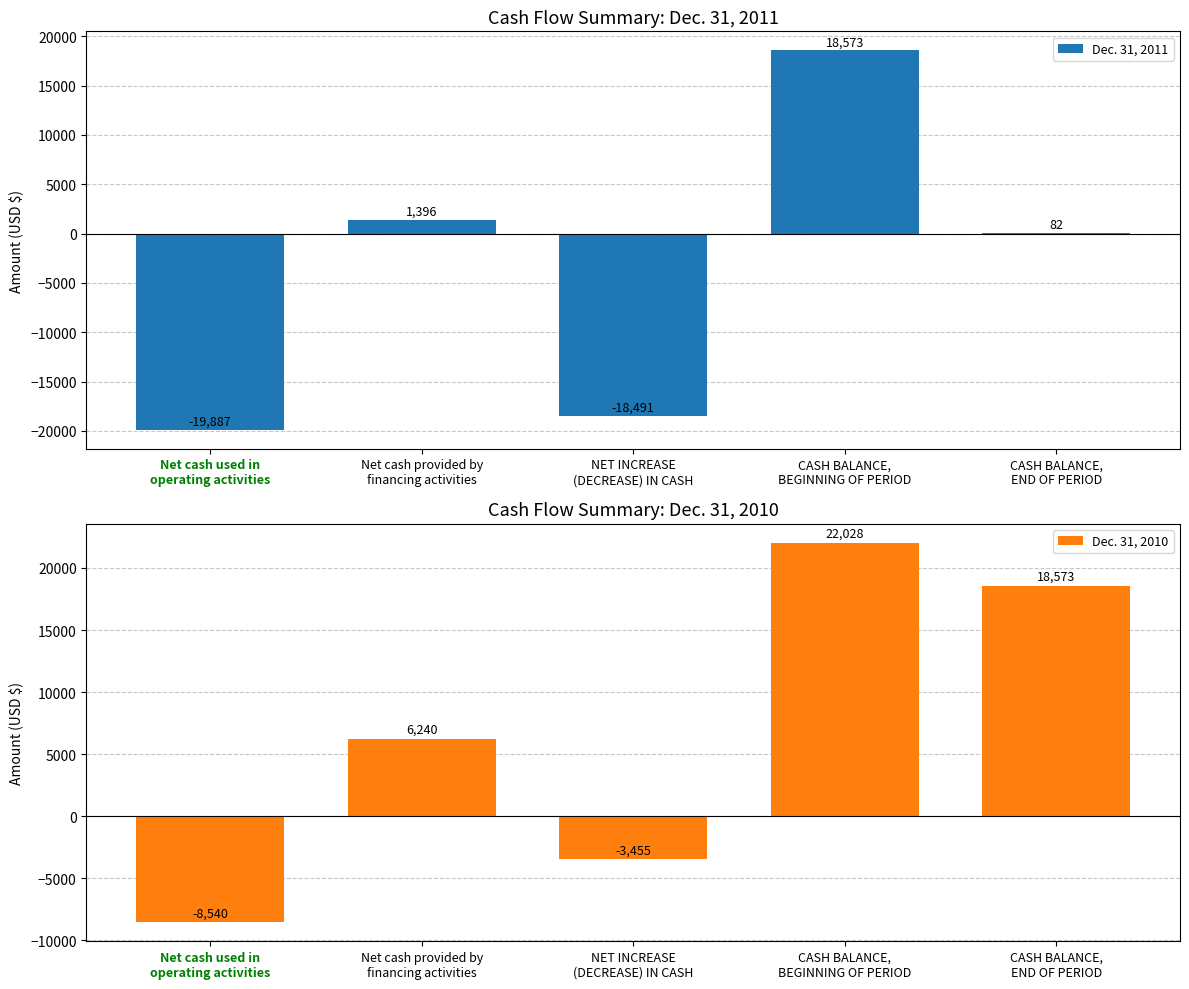

Rank the series by their maximum value, from lowest to highest.

Dec. 31, 2011, Dec. 31, 2010